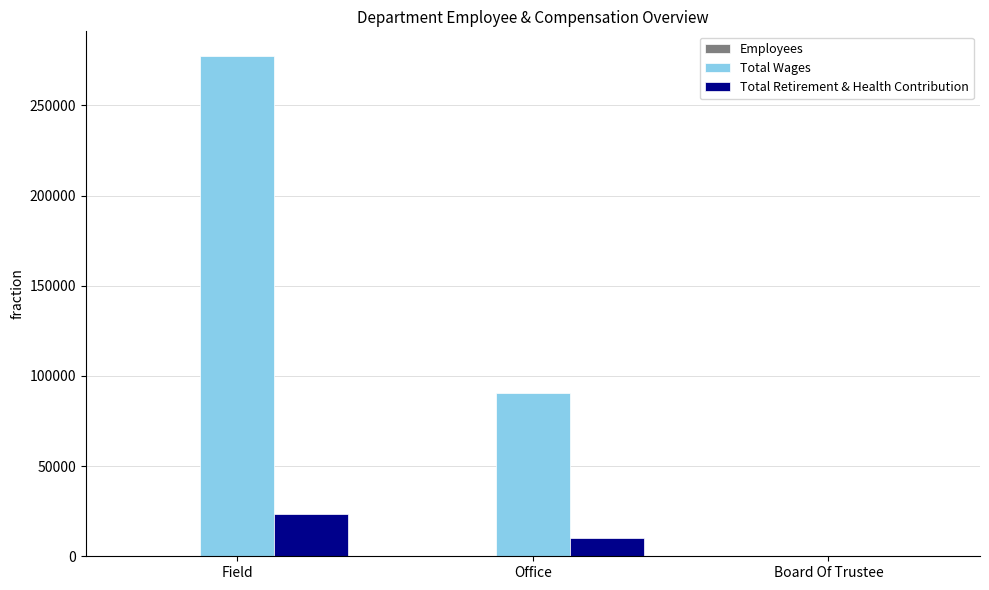

The value of Total Wages at Field is 420285. True or false?

False